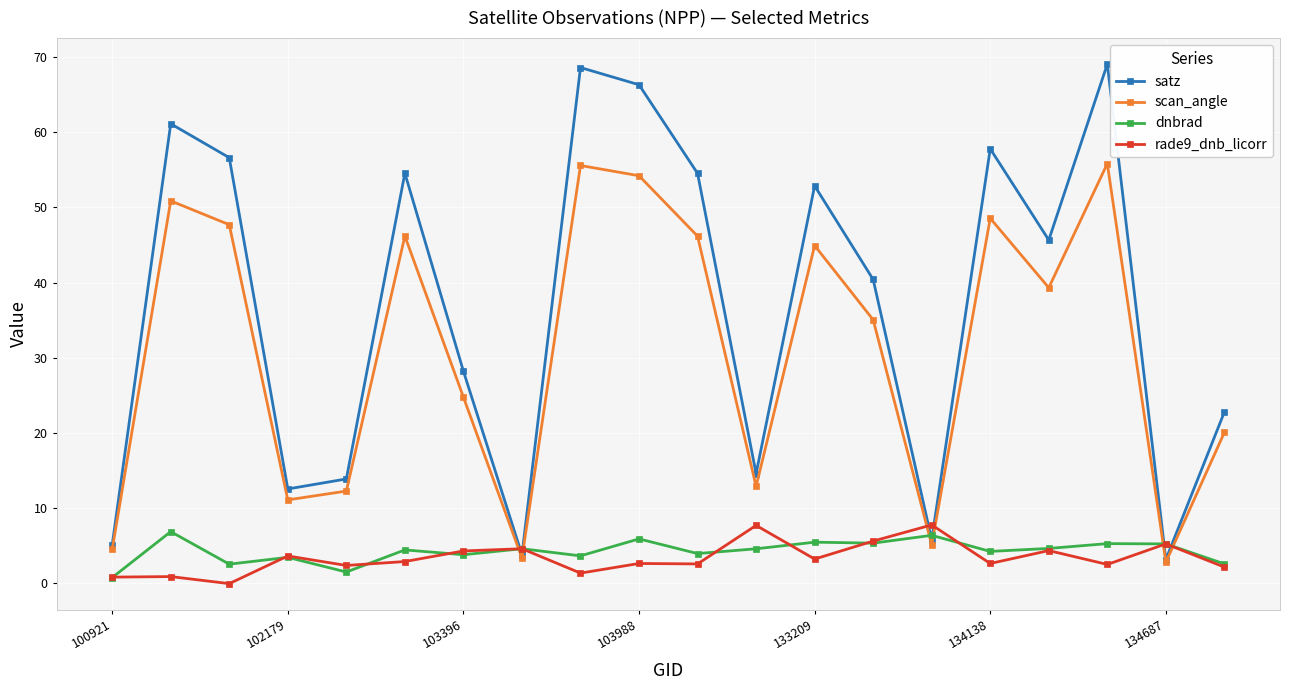

In satz, how many points are lower than both neighbors (excluding endpoints)?

6